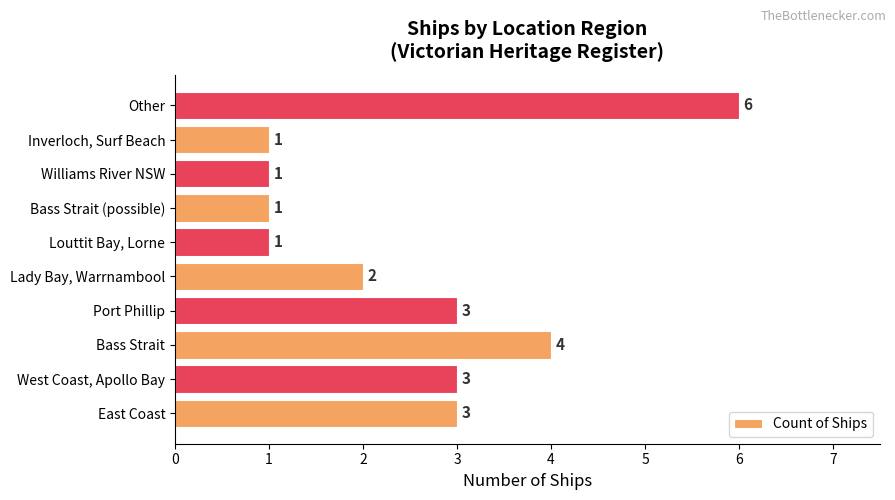

Which category has the highest value across all series?

Other